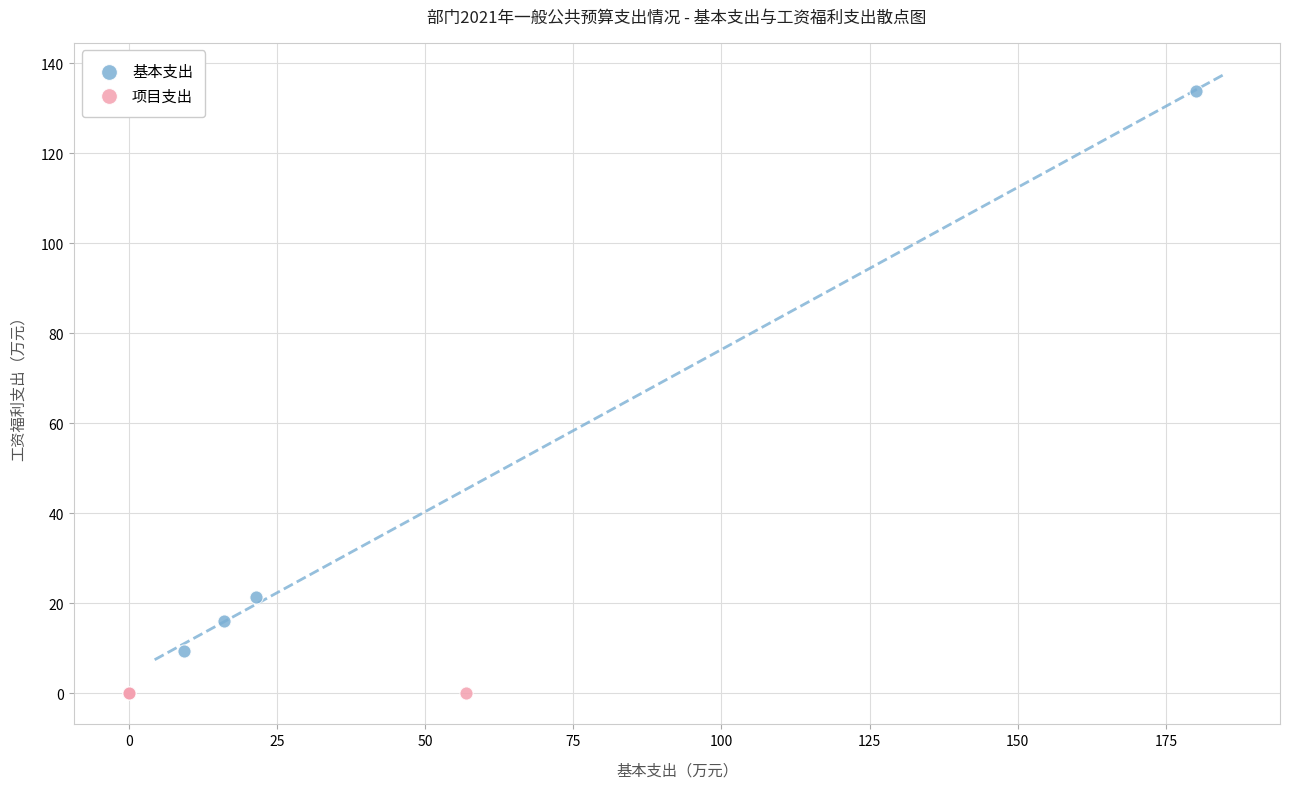

What are all the series names shown in the legend?

基本支出, 项目支出